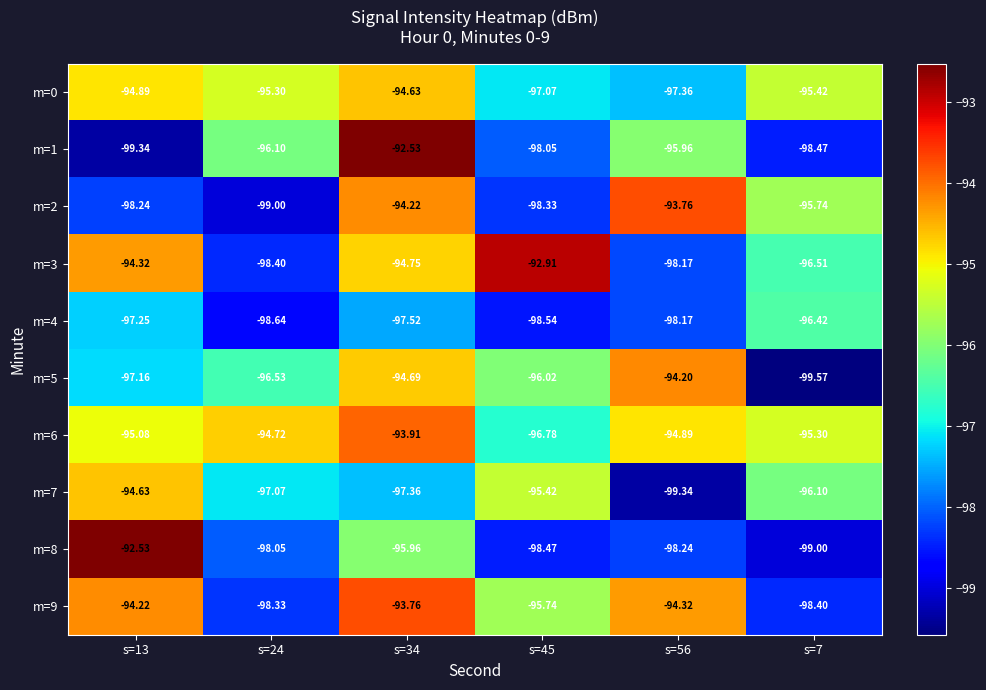

Is the value of m=7 at s=24 greater than the value of m=5 at s=13?

Yes